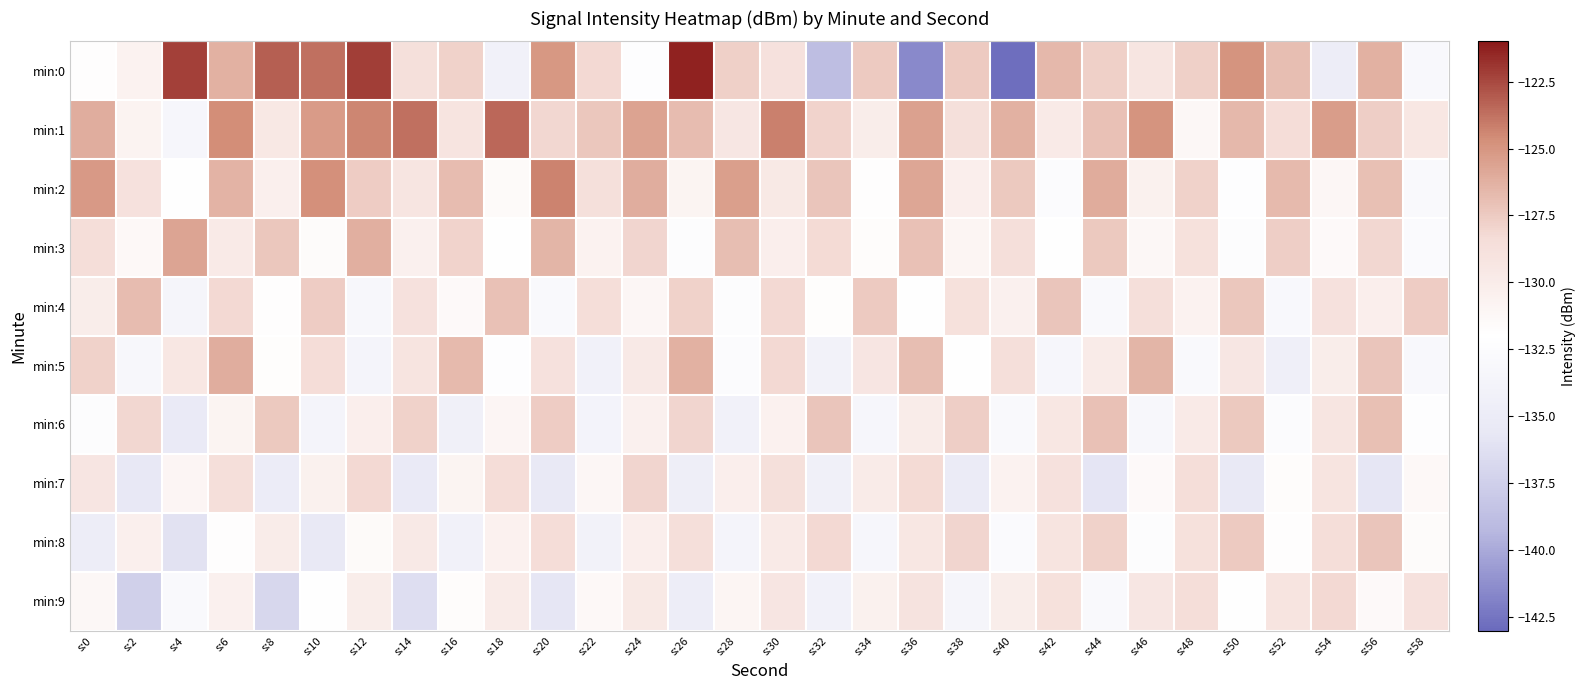

At which category is the sum across all series the highest?

s:6